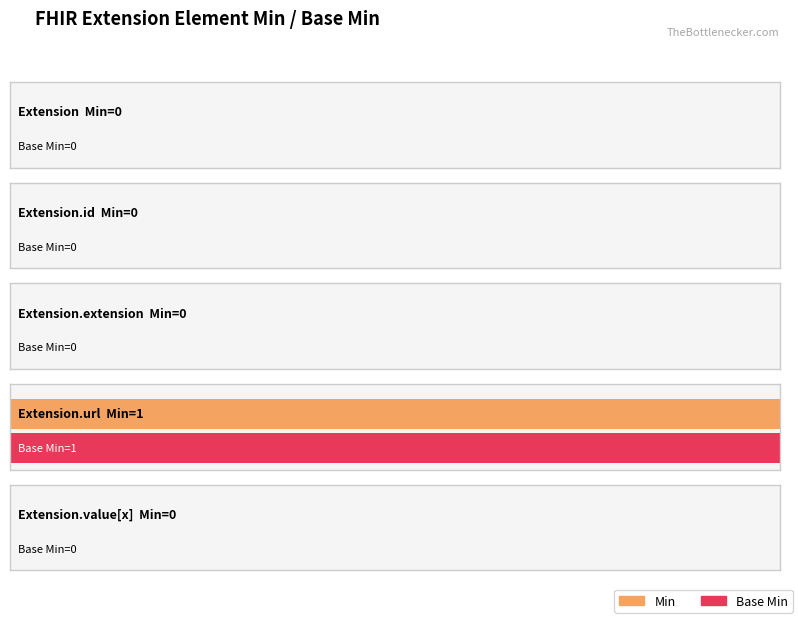

What is the label of the 1st bar from the left?

Extension